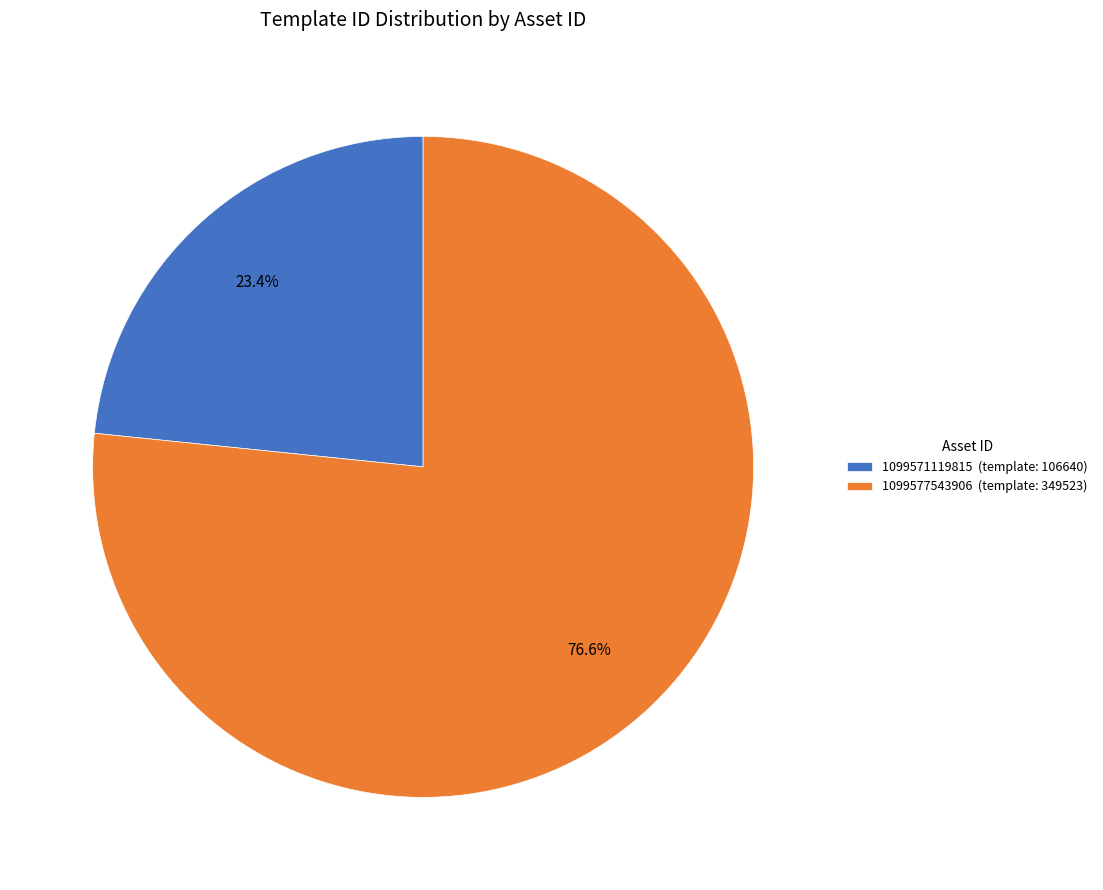

To the nearest percent, what portion does 1099577543906 represent?

77%